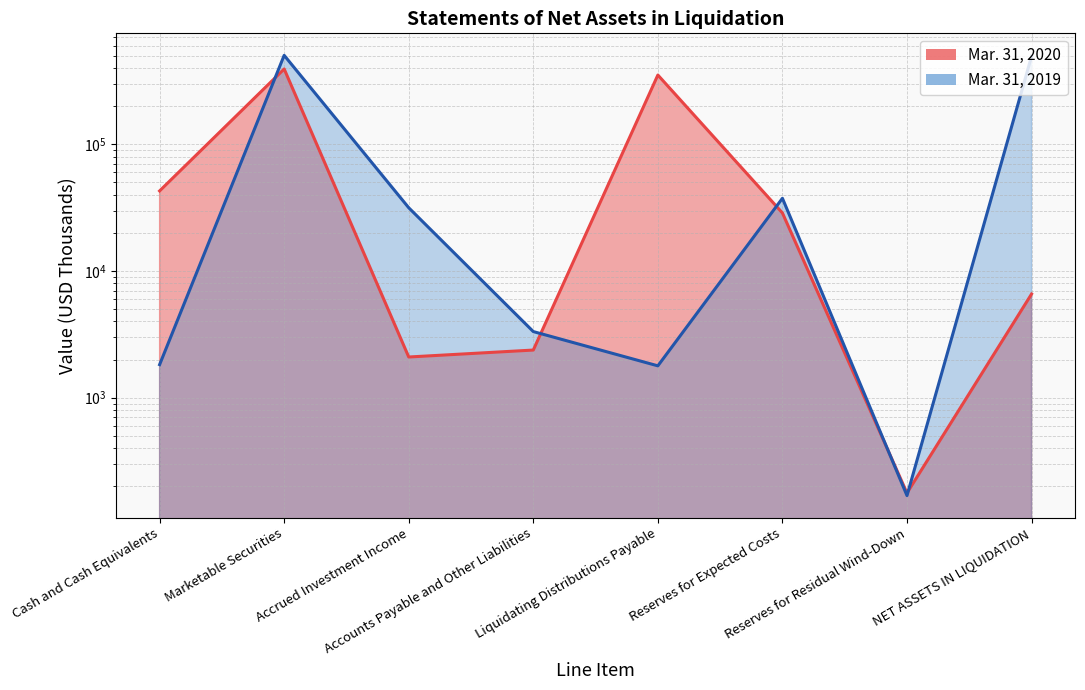

What is the sum of all Mar. 31, 2019 values?

1073875